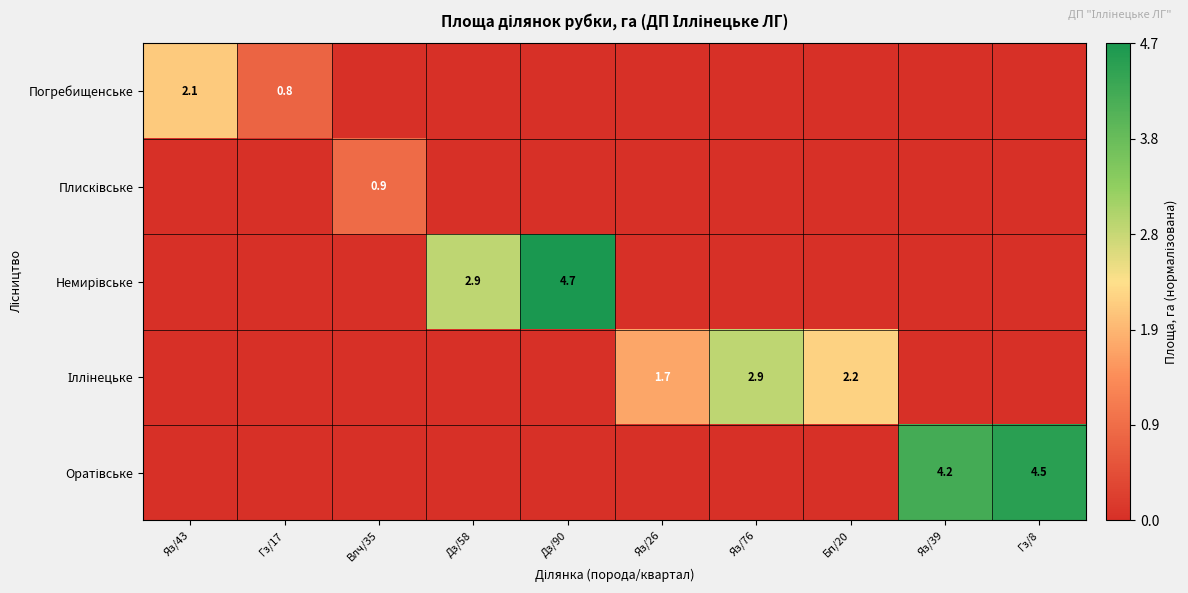

Where is Іллінецьке nearest to the value 0?

Яз/43